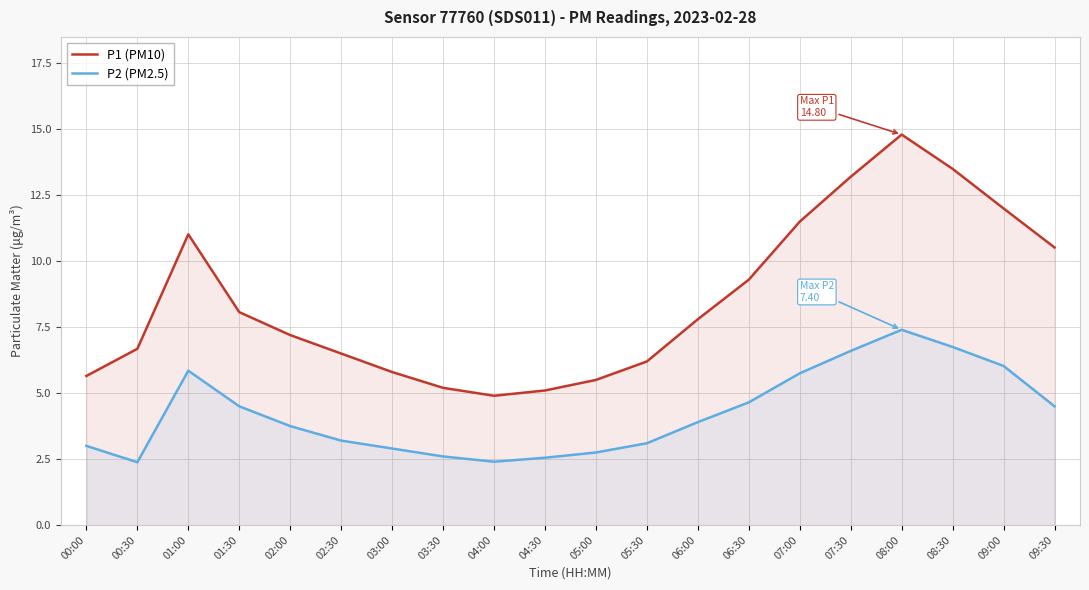

The P1 (PM10) series shows 5.2 at 03:30. True or false?

True